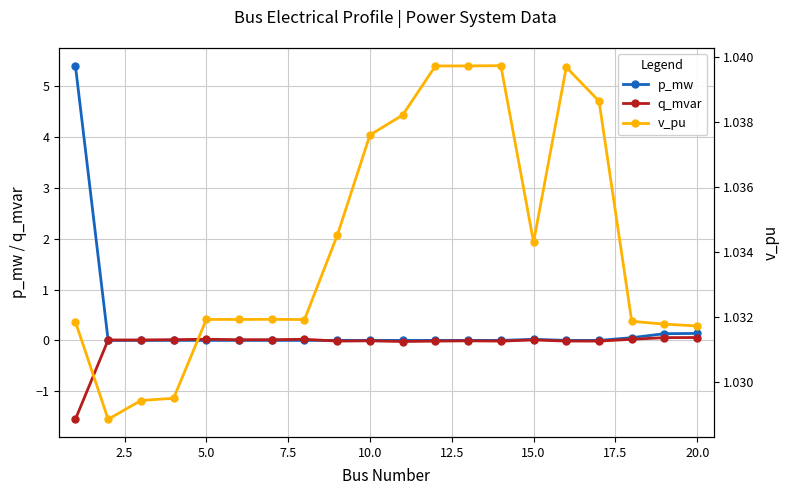

How many lines are shown in the chart?

3